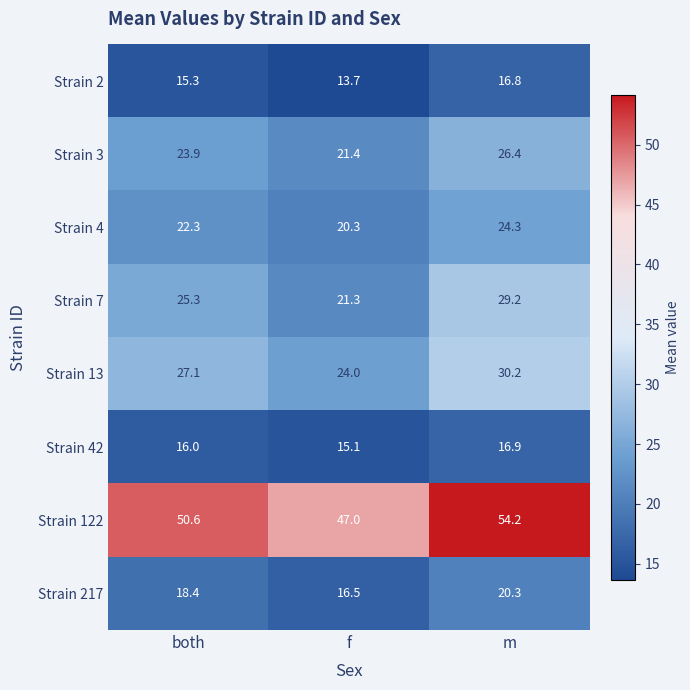

How many series are shown in this chart?

8